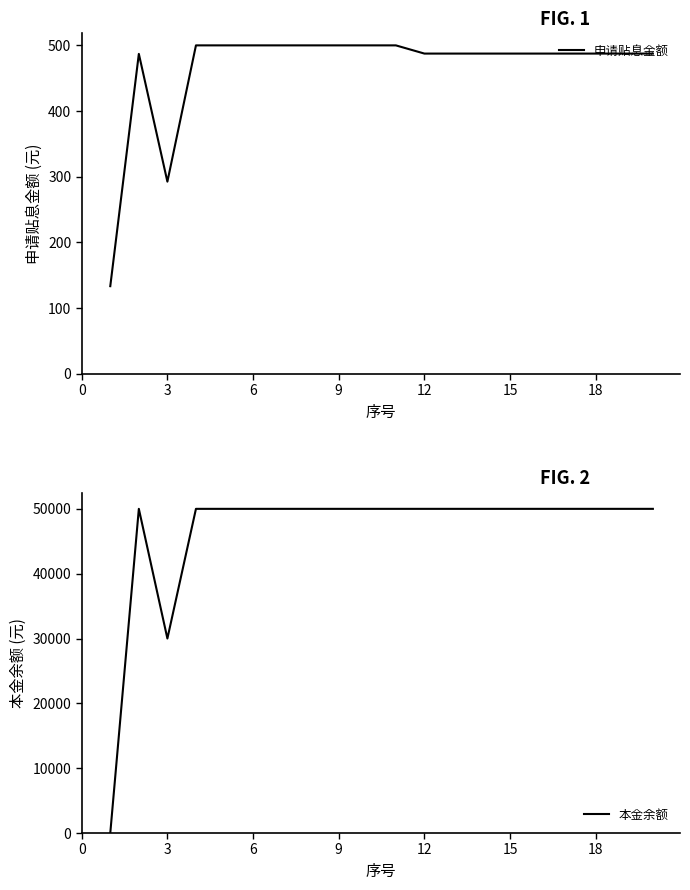

Rank the series by their average value, from lowest to highest.

申请贴息金额, 本金余额